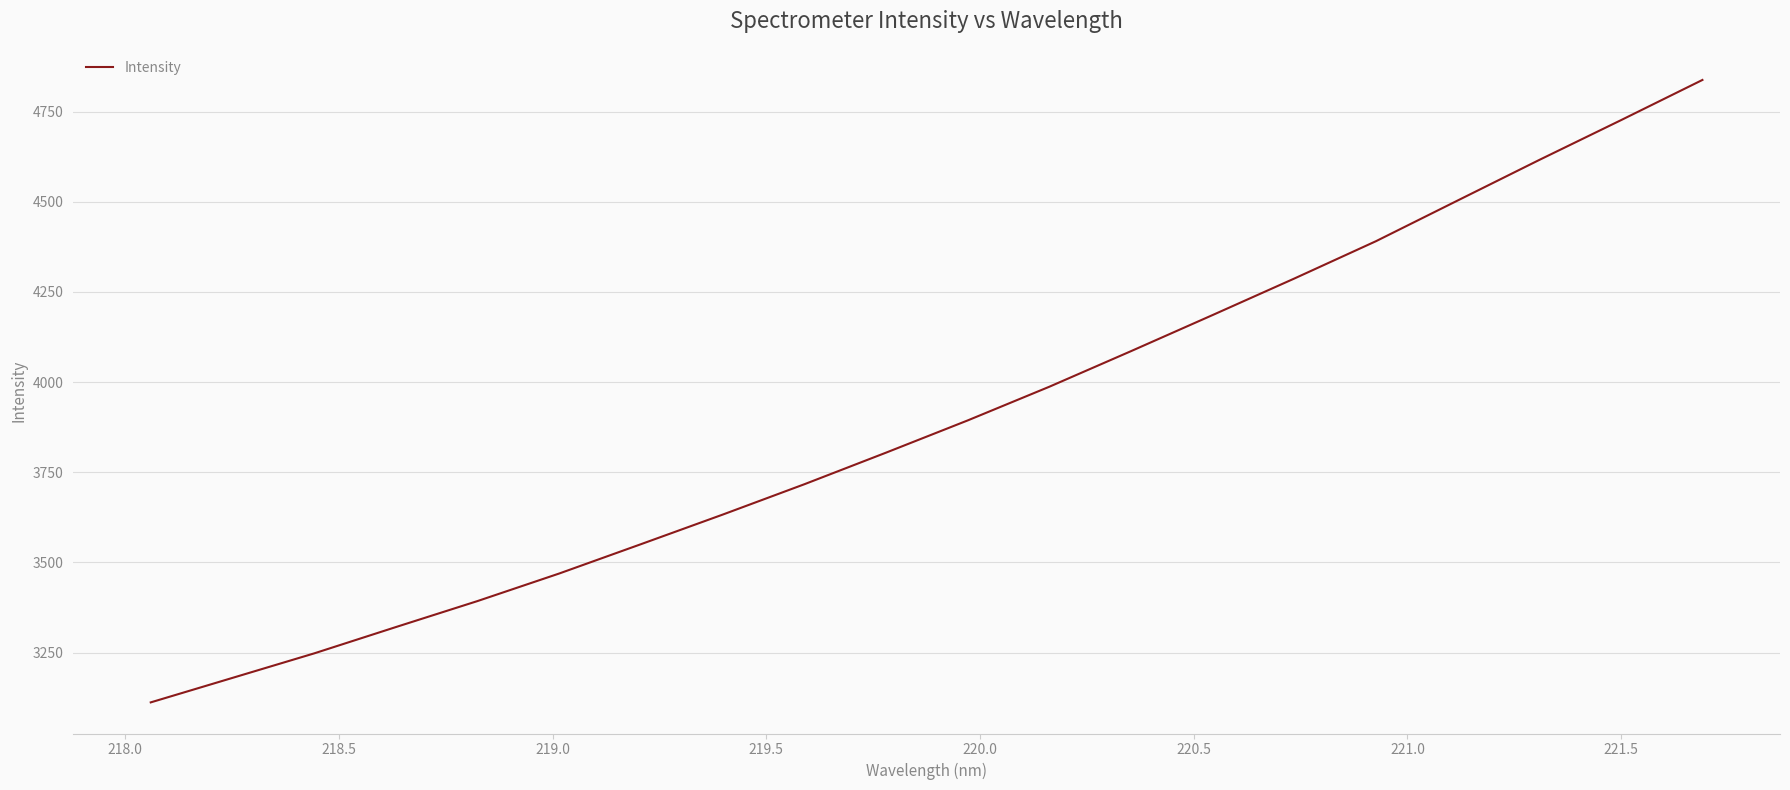

True or false: the data has more than 2 interior local peaks.

False